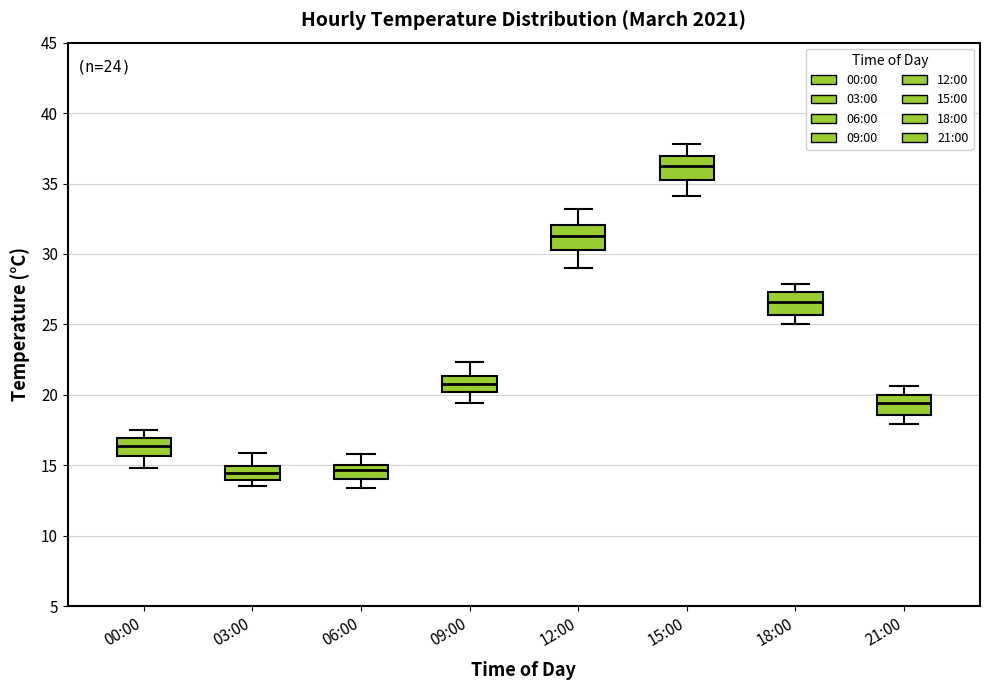

Which box's median line is the highest?

15:00